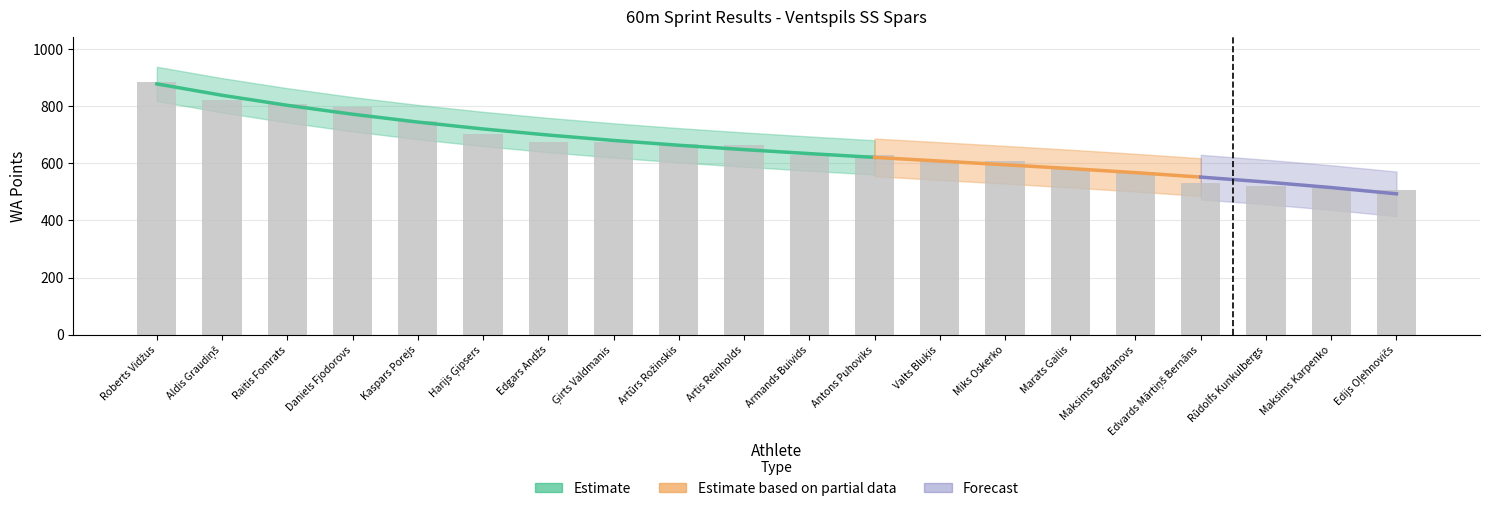

What is the sum of all values?

13142